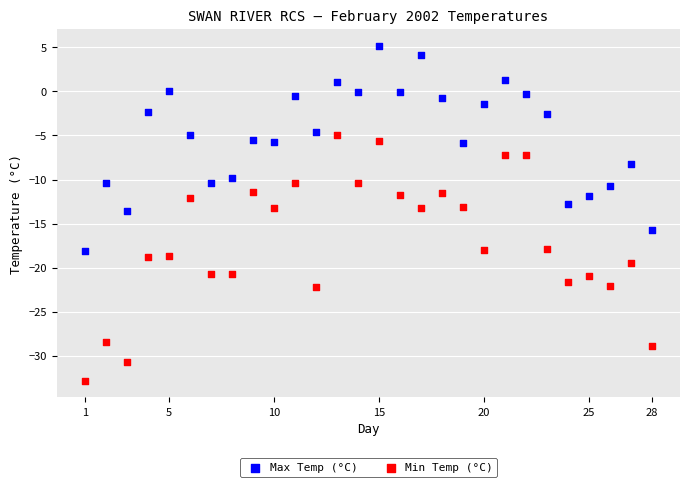

Across all data points, what is the range of X values (max minus min)?

27.0